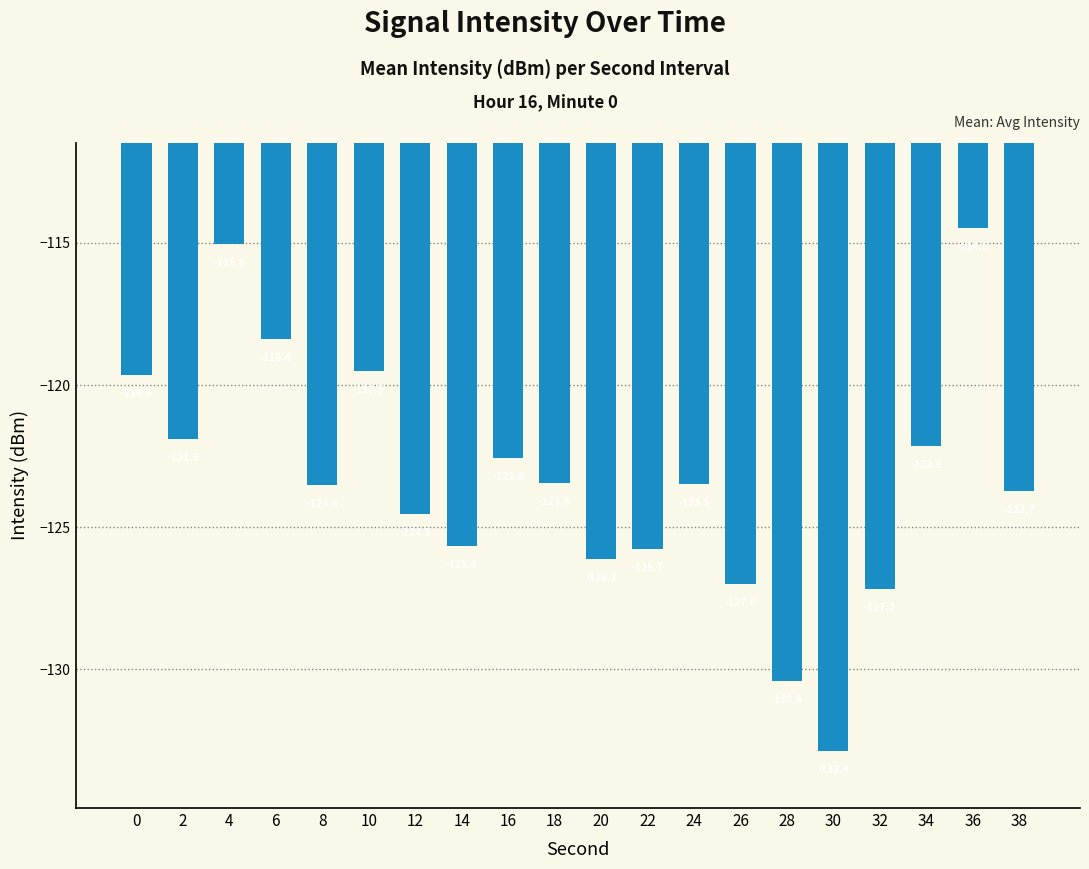

Between 10 and 30, which is larger?

10